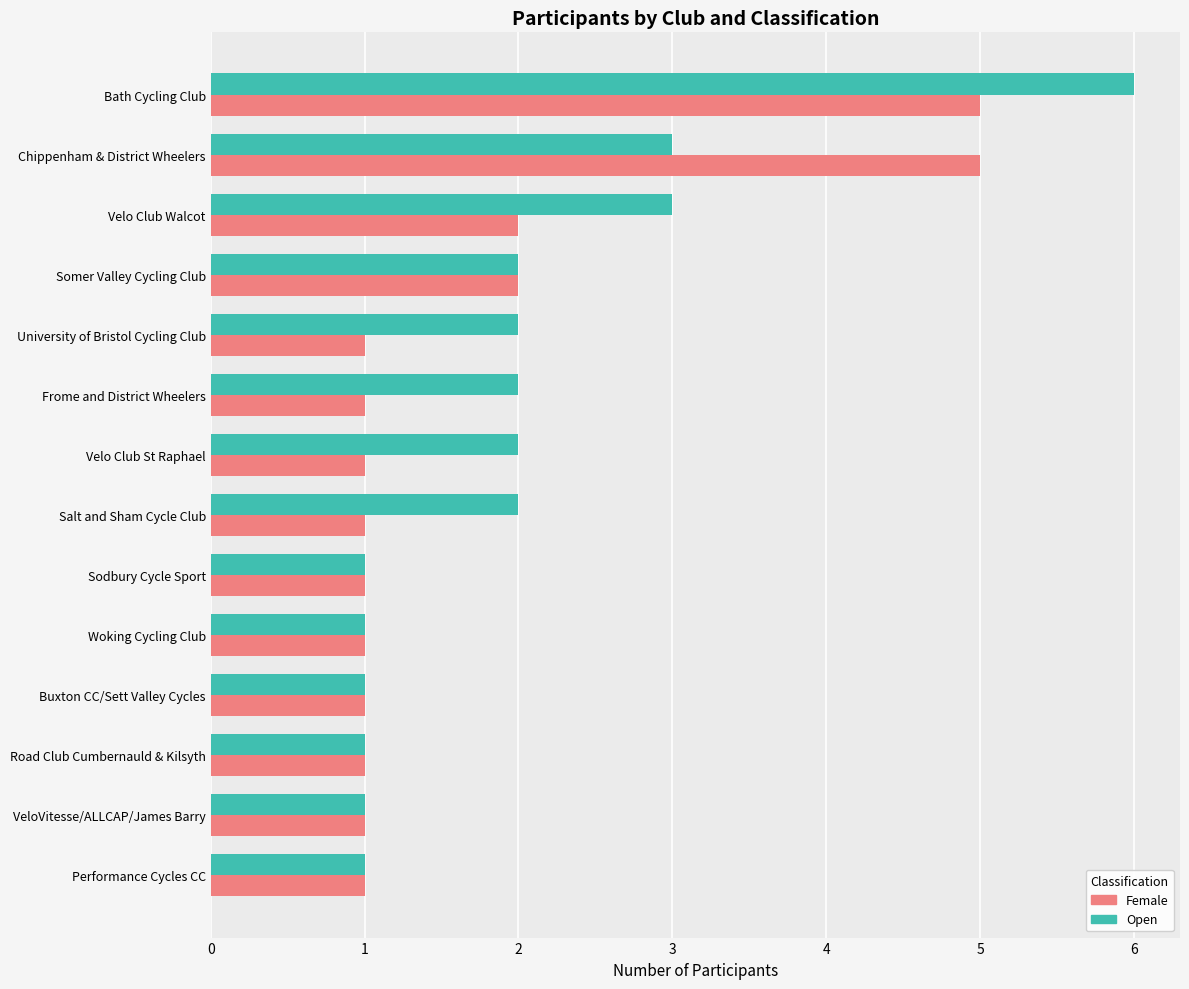

What is the difference between the maximum and second lowest values in the Open series?

5